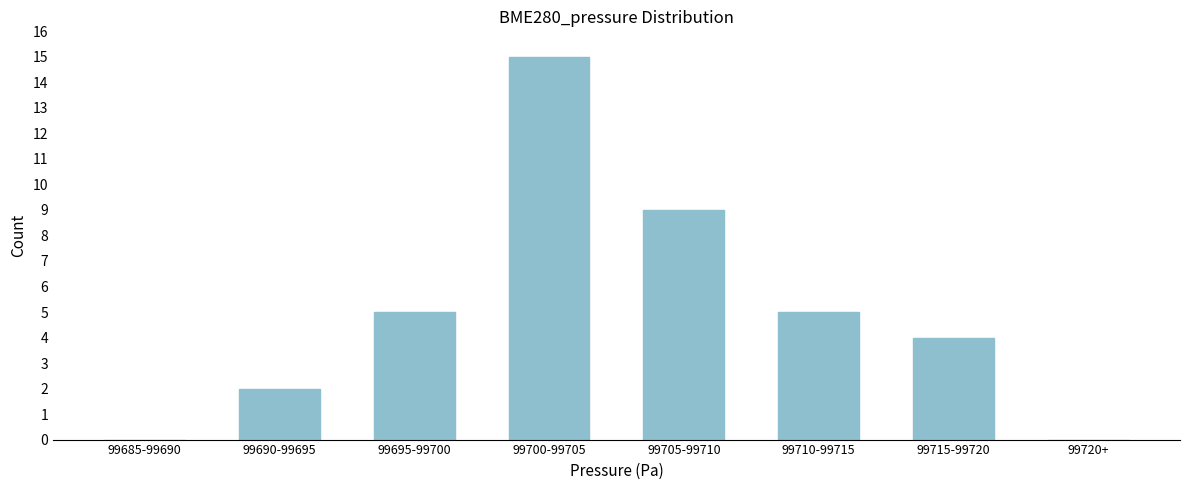

Reading left to right, list all the values displayed in this chart.

99685-99690=0	99690-99695=2	99695-99700=5	99700-99705=15	99705-99710=9	99710-99715=5	99715-99720=4	99720+=0